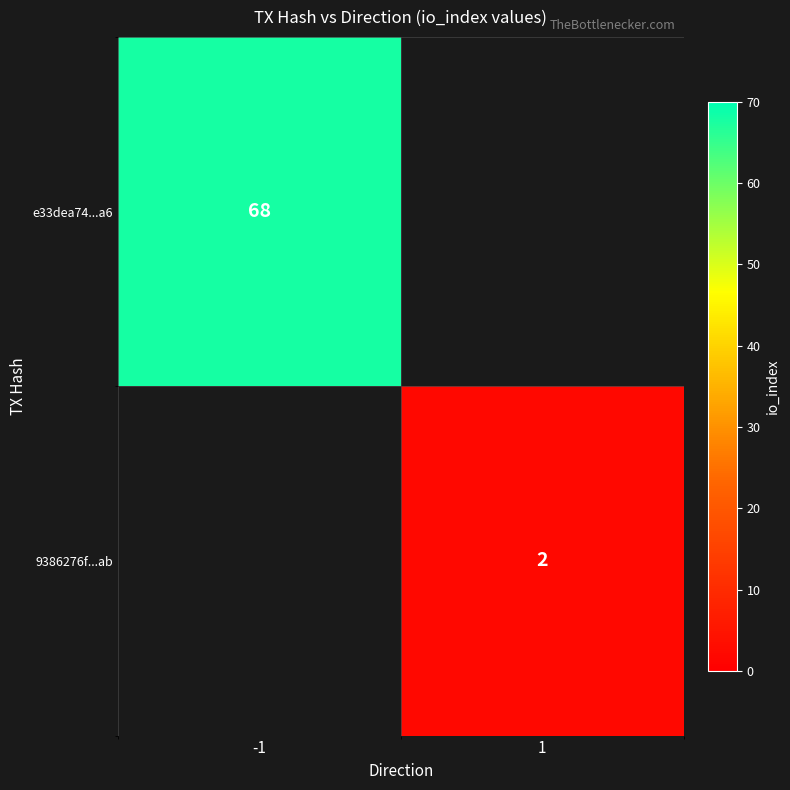

Is the value of e33dea74...a6 at -1 greater than the value of 9386276f...ab at 1?

Yes